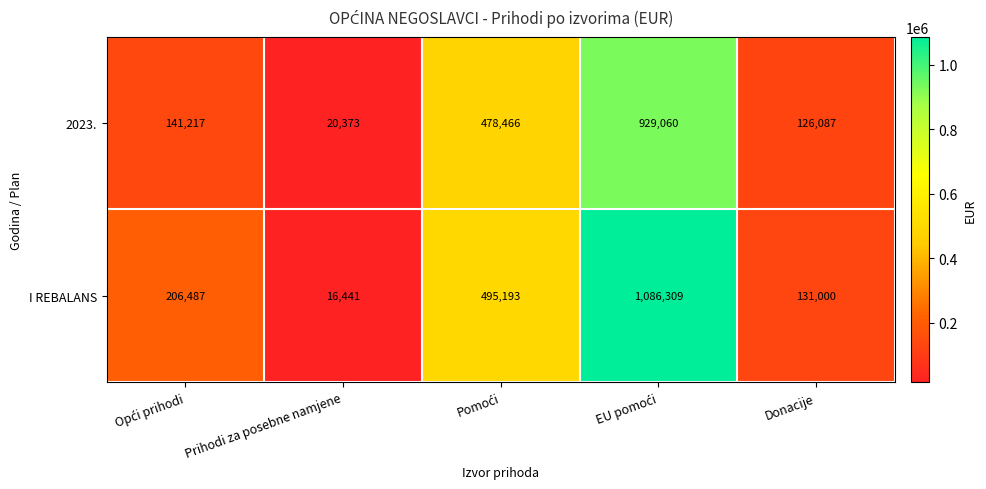

What is the spread (max minus min) of values at Donacije?

4913